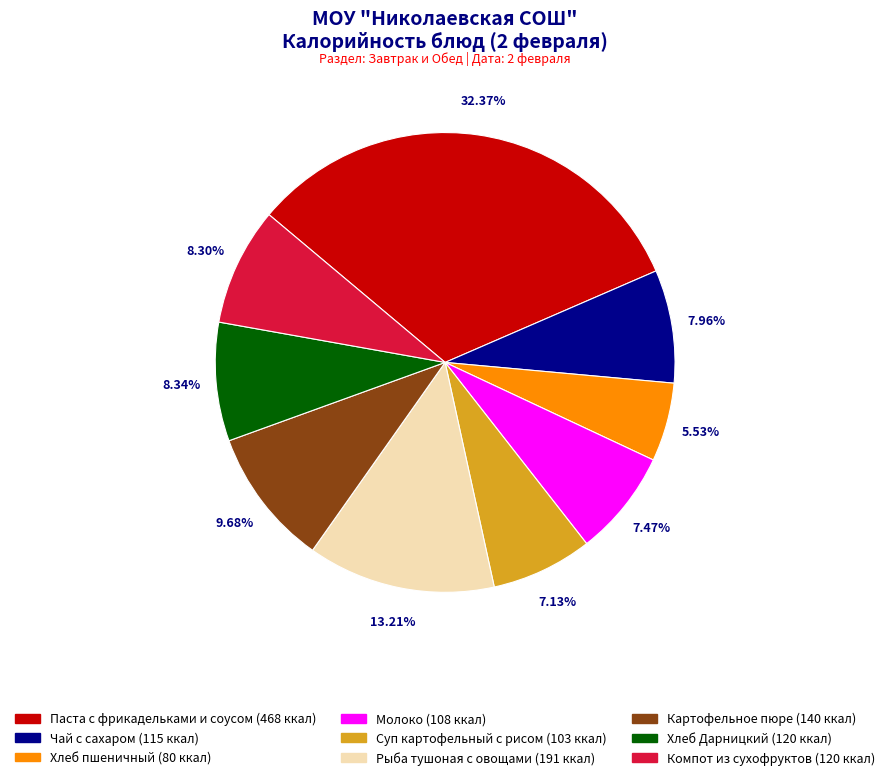

To the nearest percent, what is the combined percentage of Компот из сухофруктов and Паста с фрикадельками и соусом?

41%